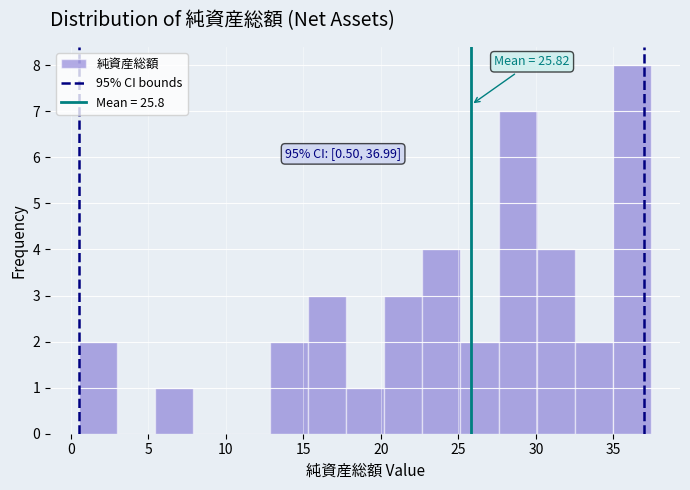

Over which range of the x-axis is the bar tallest?

35.0 to 37.5